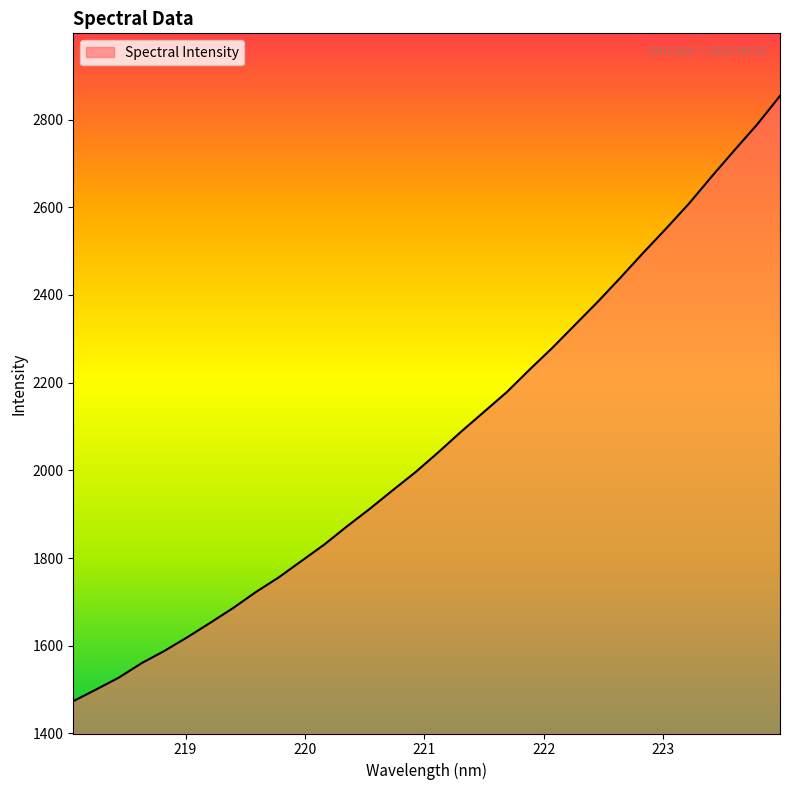

What is the difference between the maximum and minimum values?

1380.6